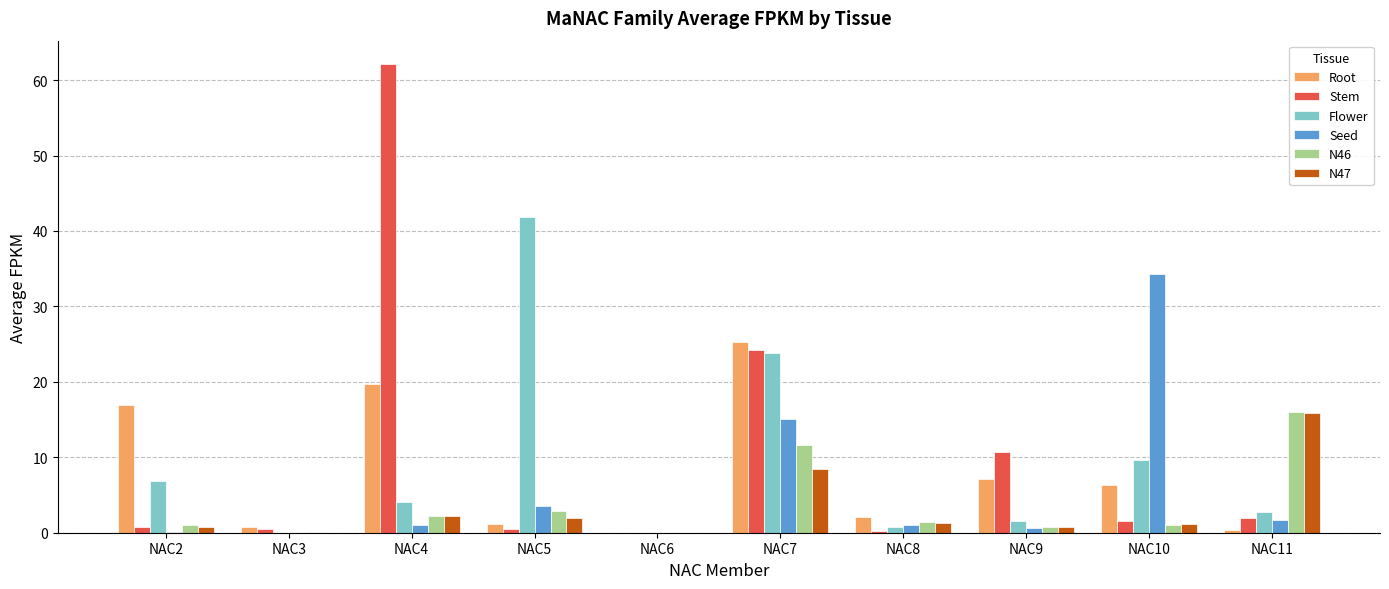

Which series changed the most between NAC7 and NAC11?

Root